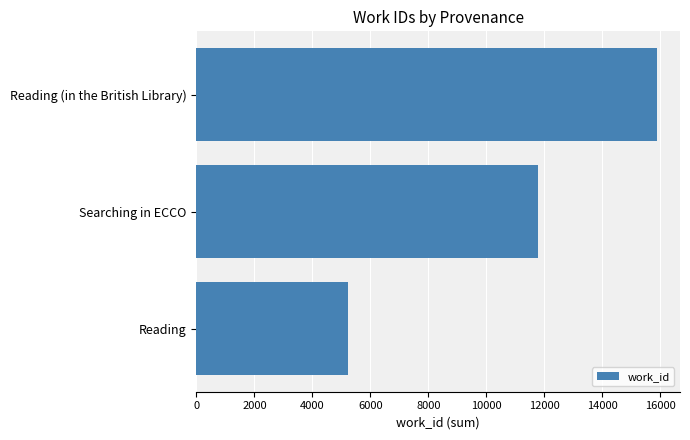

At which category does the chart reach its peak across all series?

Reading (in the British Library)